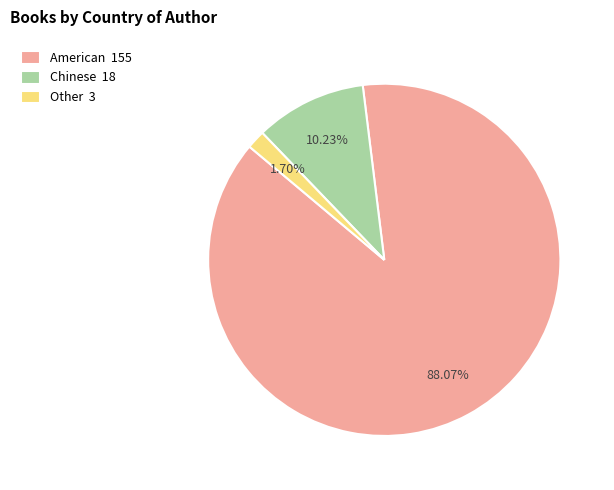

To the nearest percent, what percentage of the pie is Chinese?

10%